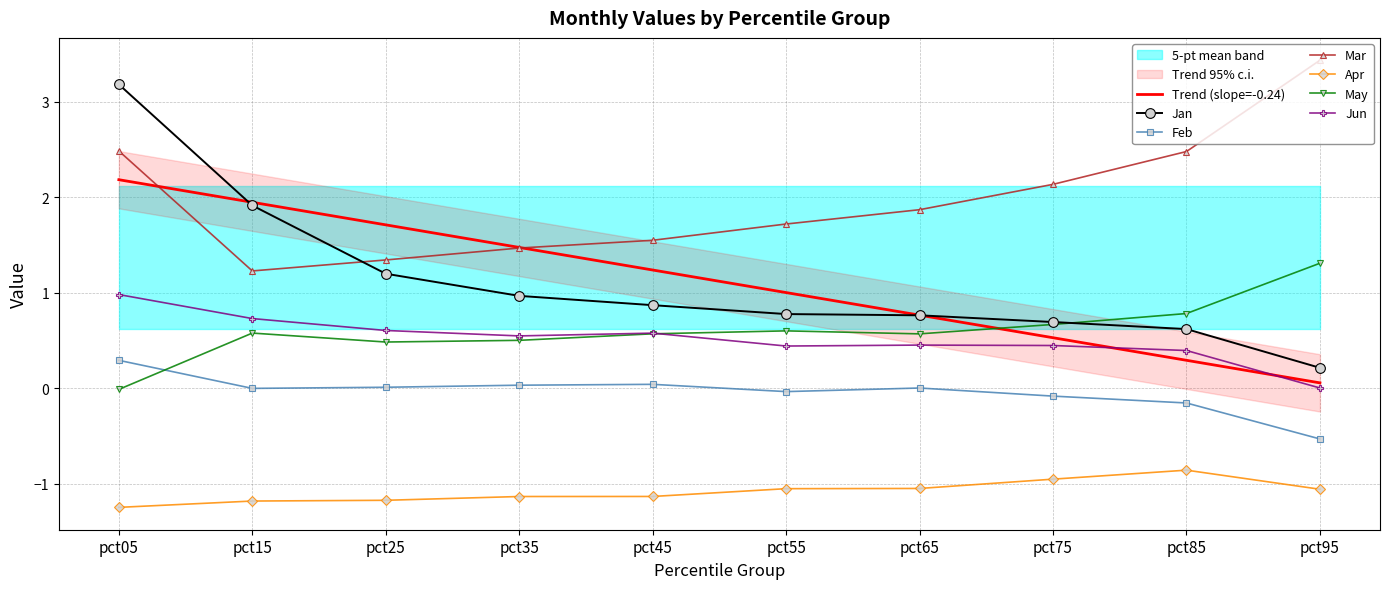

Where does the Feb series first go above 0?

pct05